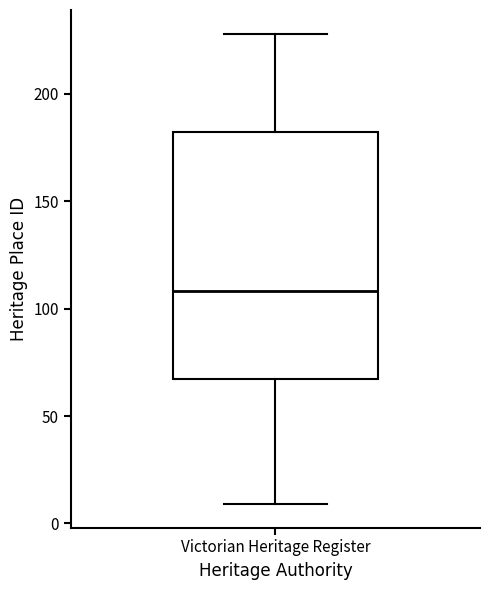

Read this box plot against the y-axis: the position of the median line, the range covered by the box, and the ends of both whiskers. The values are not printed on the chart, so give them approximately, as read against the axis.

median 110, box 65 to 180, whiskers 10 to 230